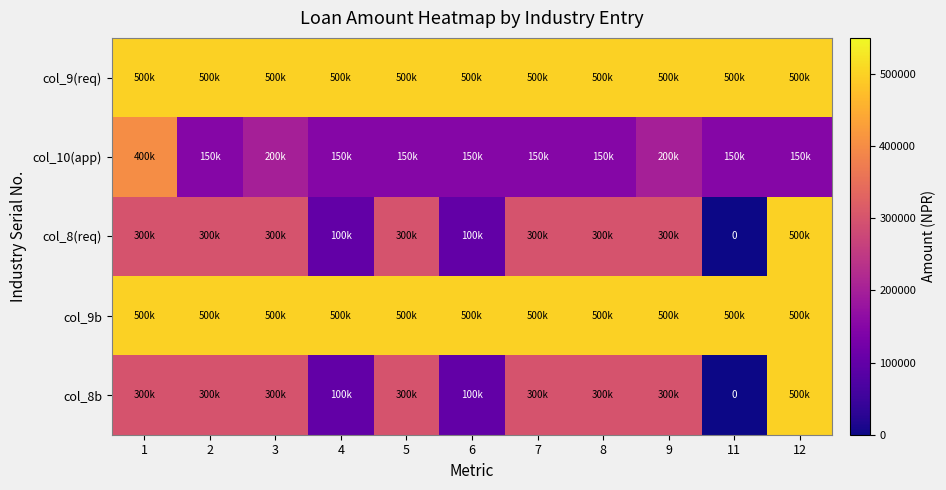

What is the average value of the col_9(req) series?

500000